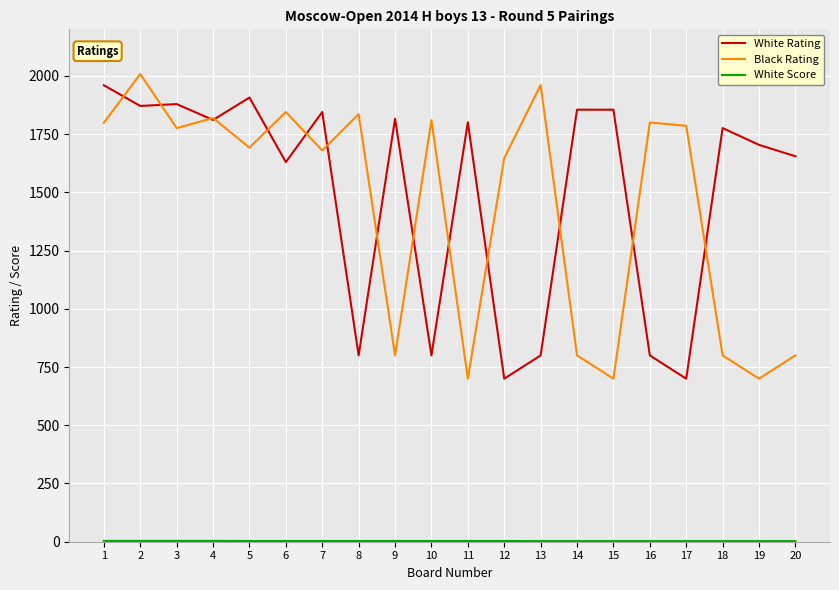

What is the maximum value shown in the chart?

2008.0